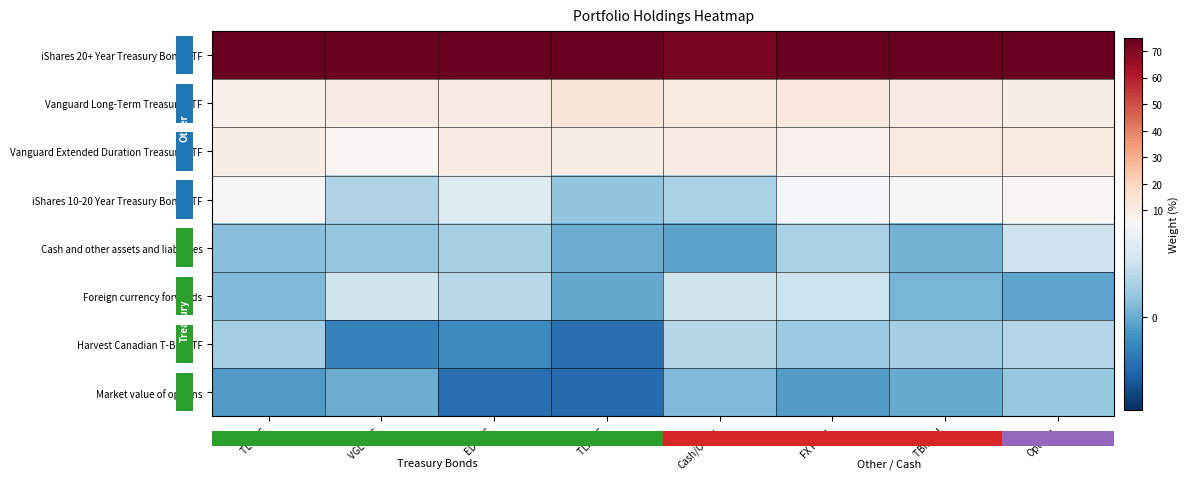

Is it true that Cash and other assets and liabilities equals -0.3 at Cash/Other?

True